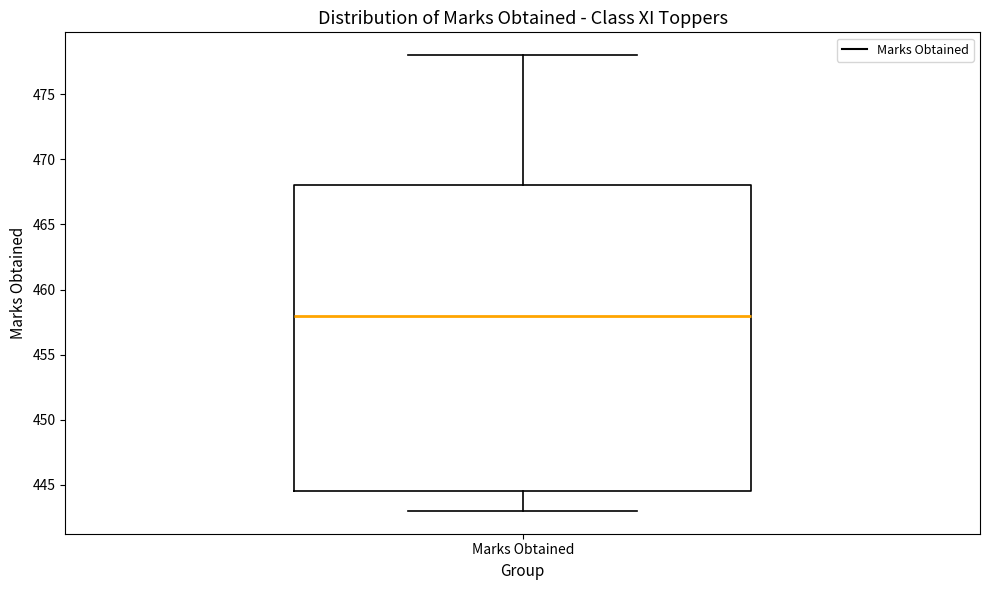

Read this box plot against the y-axis: the position of the median line, the range covered by the box, and the ends of both whiskers. The values are not printed on the chart, so give them approximately, as read against the axis.

median 458.0, box 444.5 to 468.0, whiskers 443.0 to 478.0